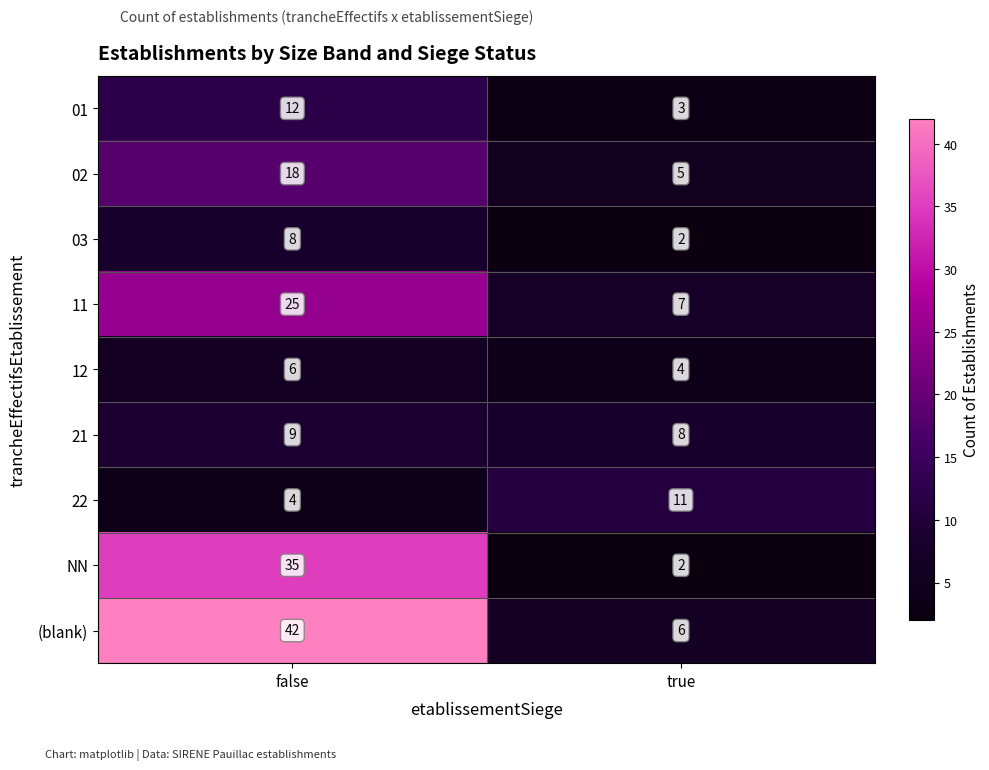

Rank the series by their maximum value, from highest to lowest.

(blank), NN, 11, 02, 01, 22, 21, 03, 12